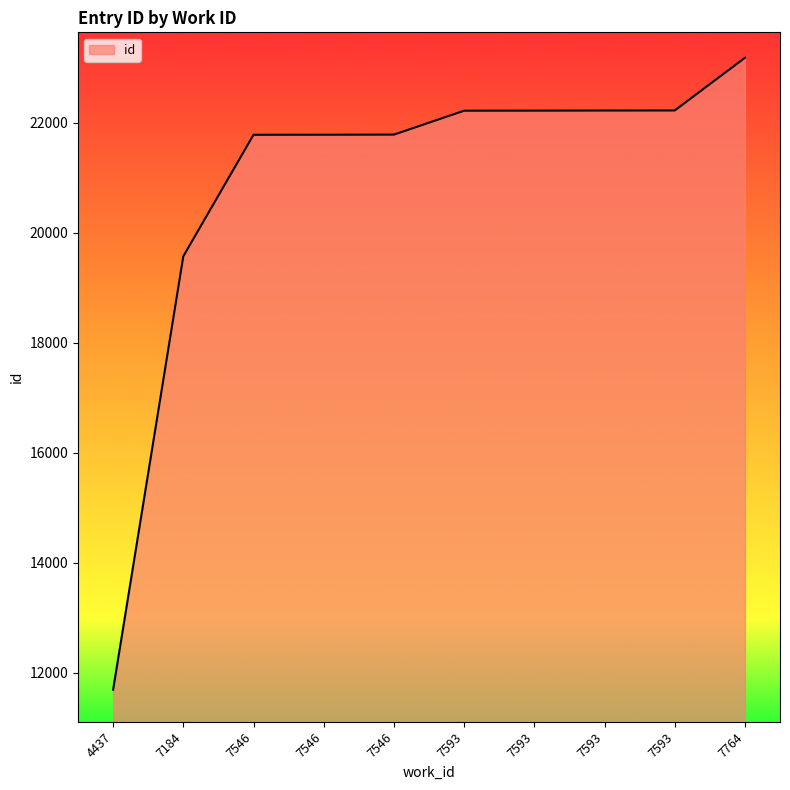

How many lines are shown in the chart?

1